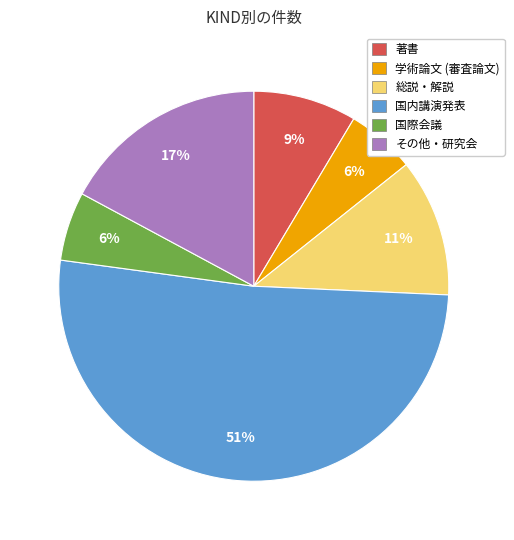

Is there a majority slice in this chart?

Yes